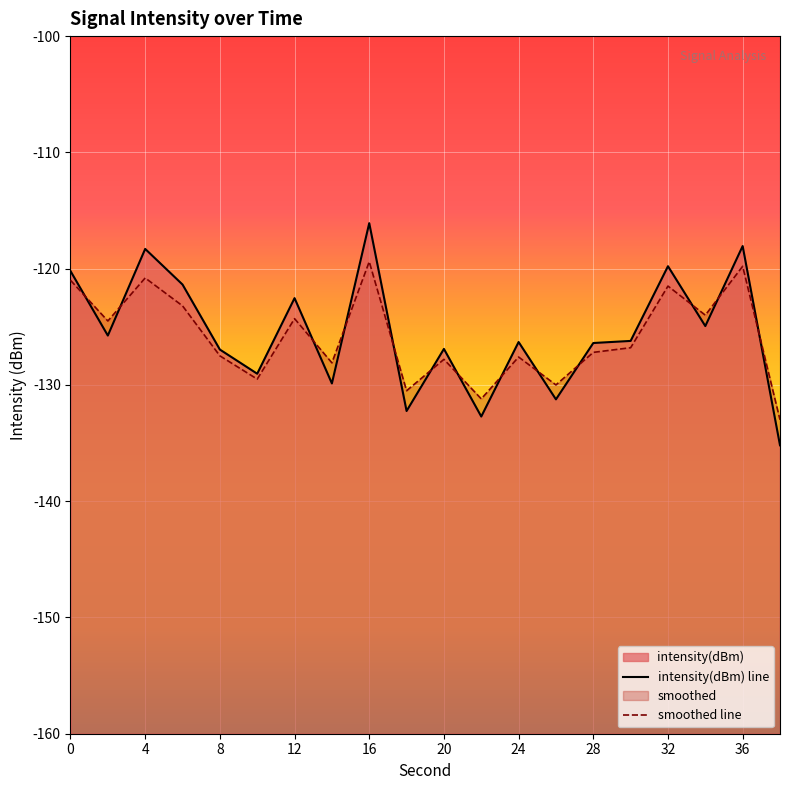

What is the value of the intensity(dBm) point at the 8th from the left?

-129.9